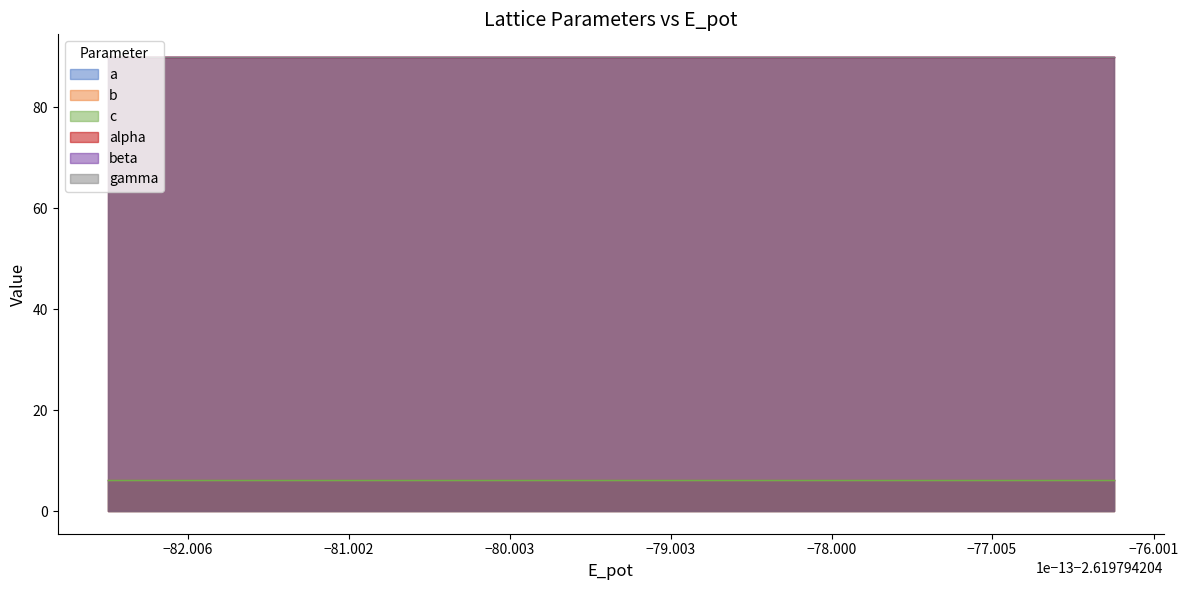

What is the total value across all series at 0?

288.5